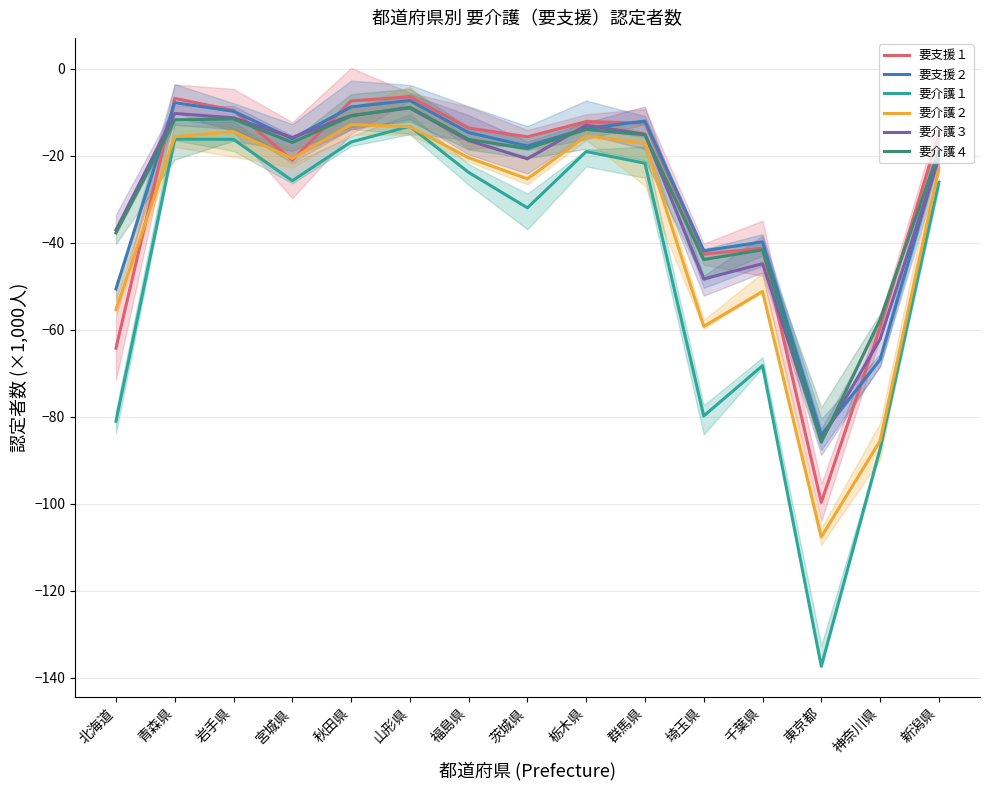

Does the chart display data point markers on the line(s)?

No